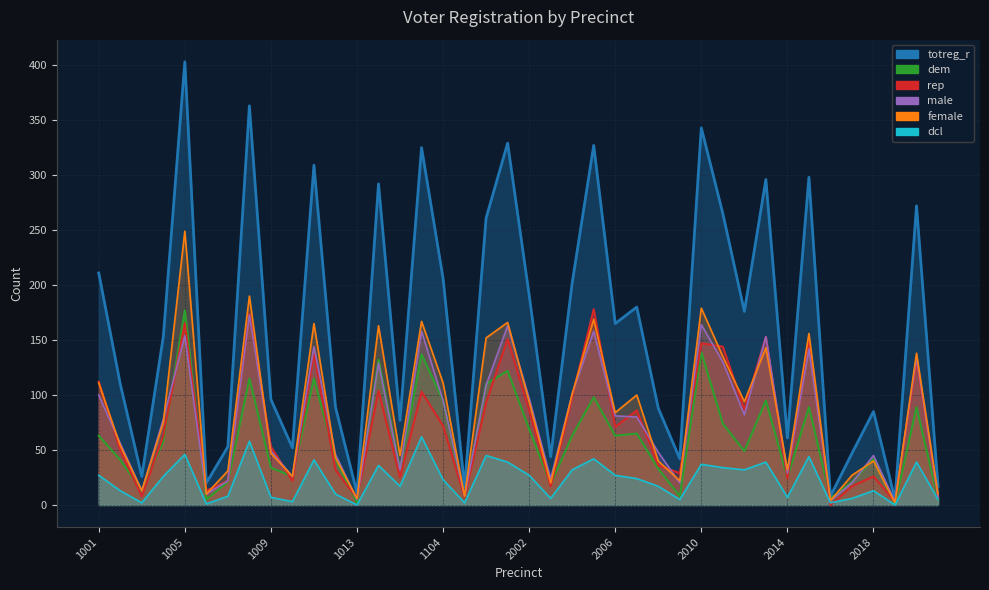

Does the chart have visible grid lines?

Yes